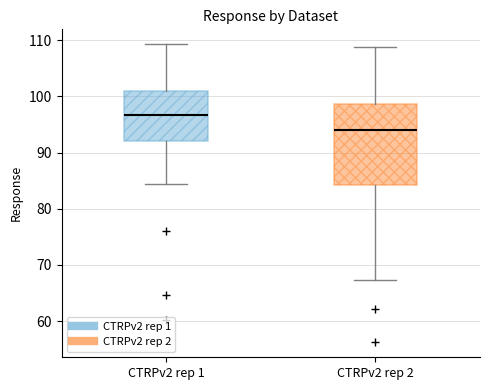

Comparing the boxes themselves (not the whiskers), which one is the tallest?

CTRPv2 rep 2